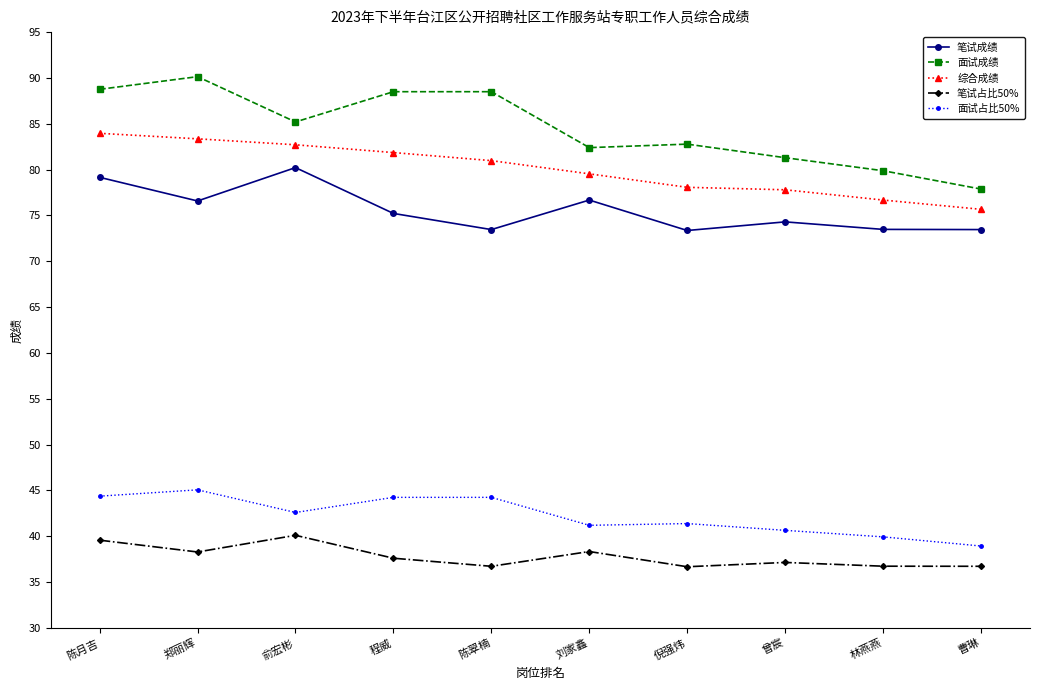

Which category has the lowest value in the 面试成绩 series?

曹琳